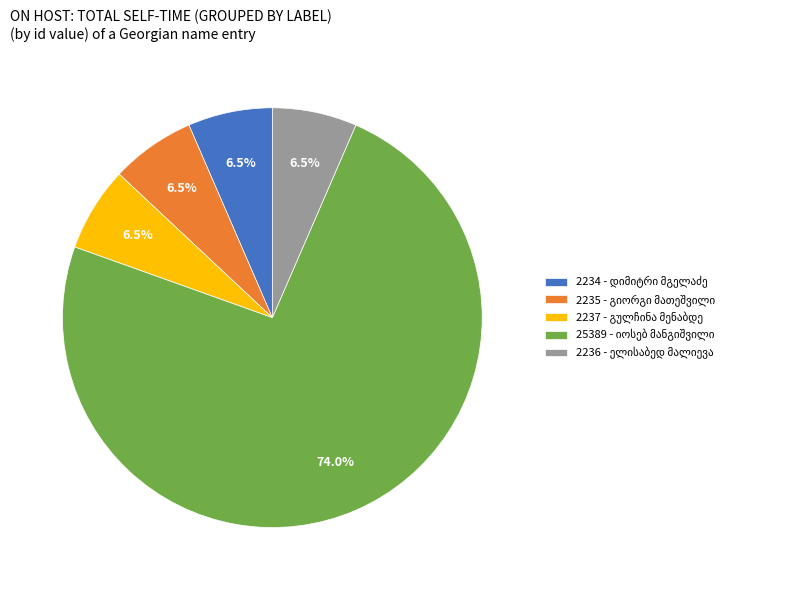

Is there a majority slice in this chart?

Yes